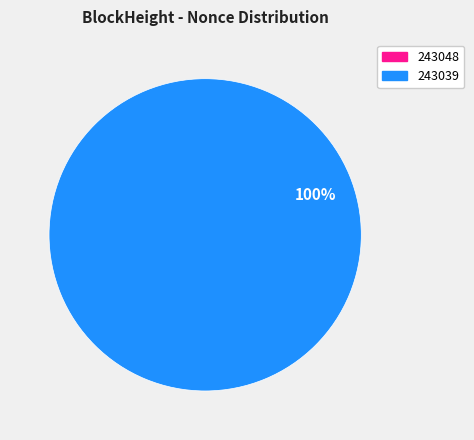

True or false: 243039 accounts for 100% of the total.

True